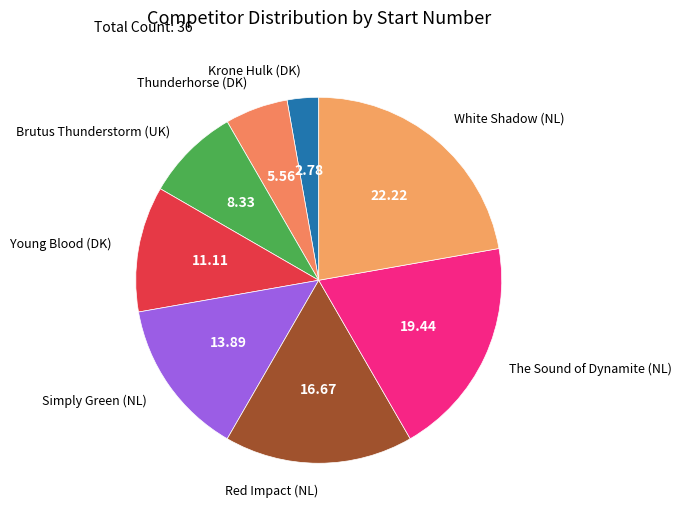

Does any single category account for the majority?

No